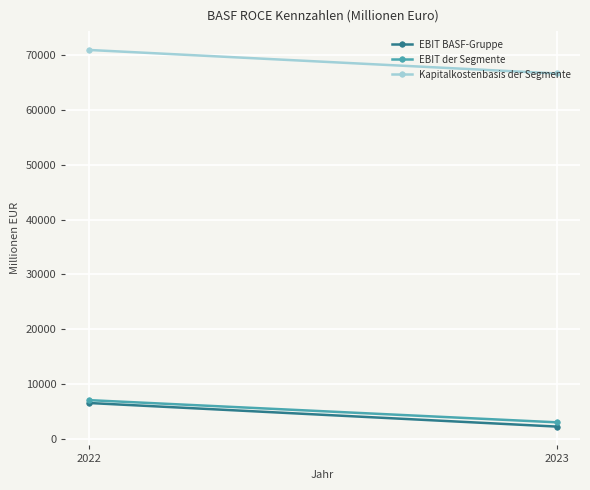

Which series has the widest spread of values?

EBIT BASF-Gruppe